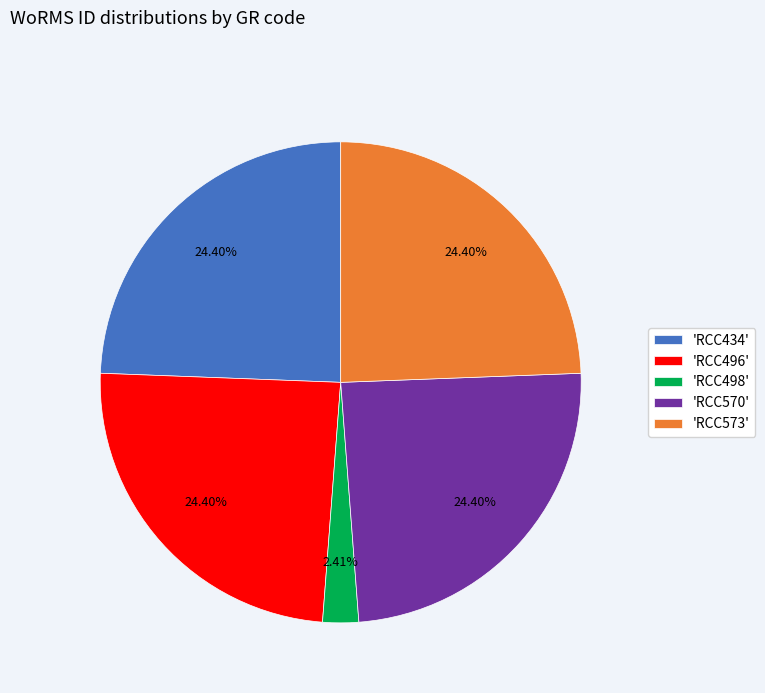

Does any single category account for the majority?

No